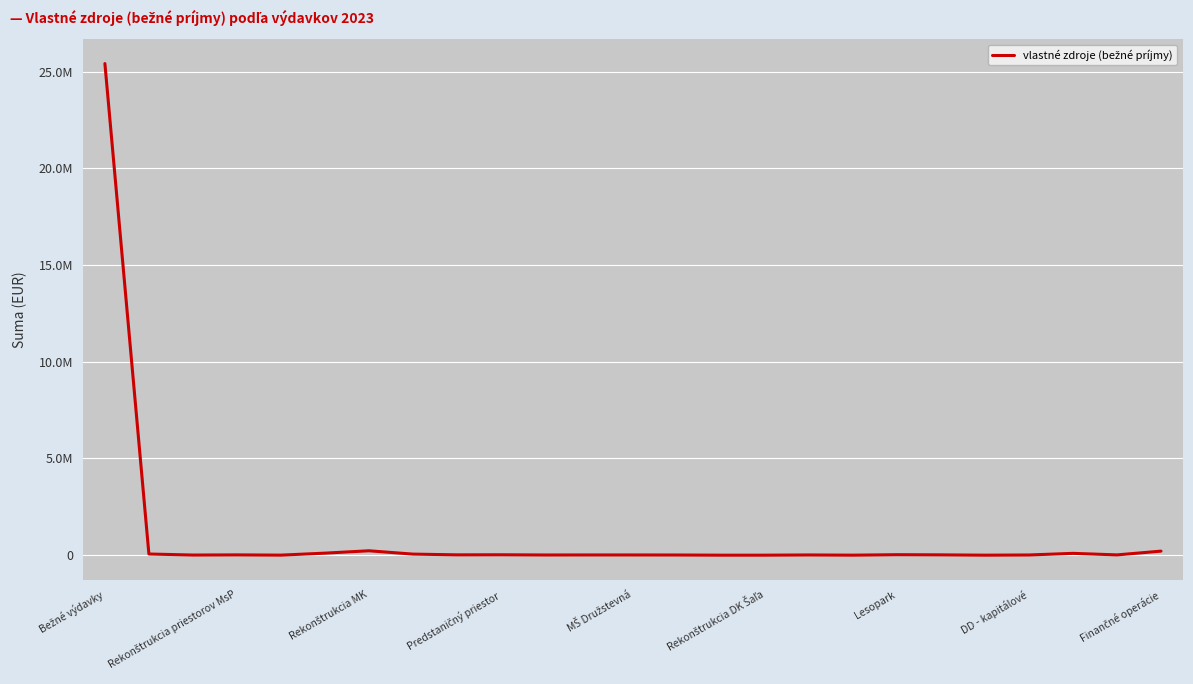

What is the greatest value displayed?

25416257